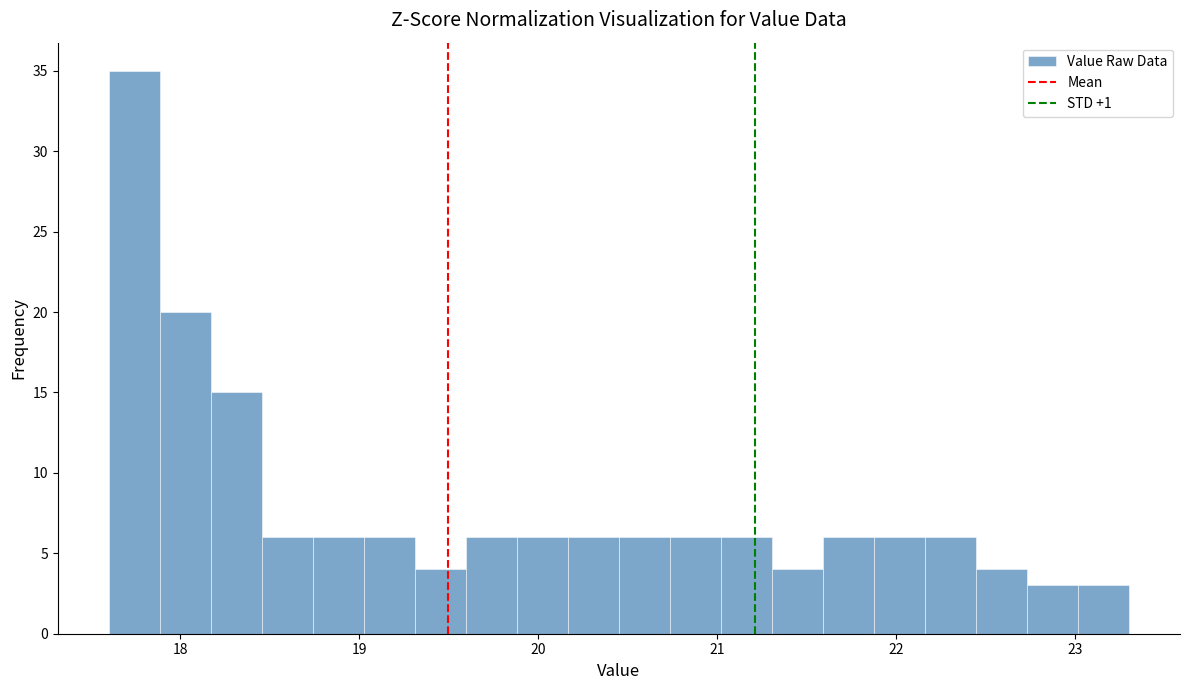

Read against the x-axis, roughly where is the centre of the tallest bar?

17.7